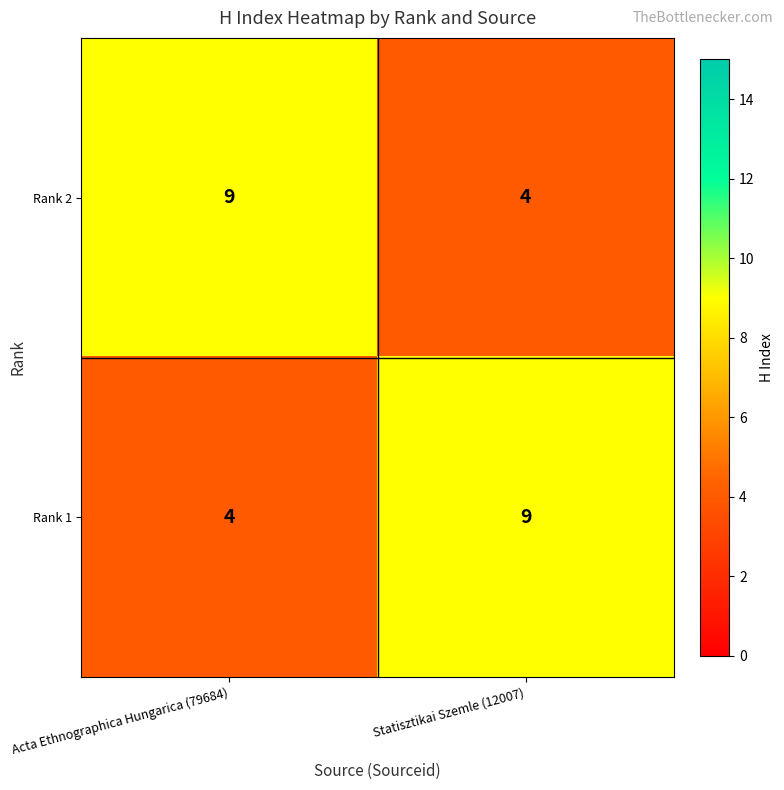

Reading left to right, what are all the values shown in this chart?

Rank 2: 9	4
Rank 1: 4	9